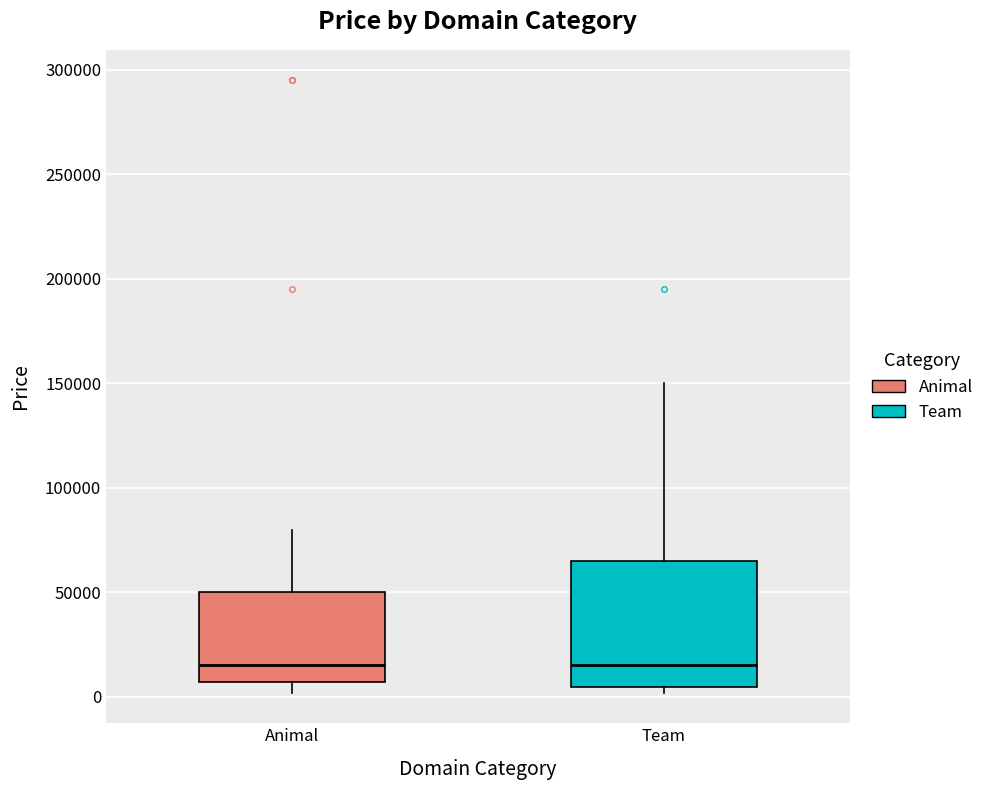

Reading left to right, transcribe this box plot: for each box, give where its median line is, the range the box spans, and where its two whiskers end, as read against the y-axis. The values are not printed on the chart, so give them approximately, as read against the axis.

Animal: median 15000, box 5000 to 50000, whiskers 0 to 80000
Team: median 15000, box 5000 to 65000, whiskers 0 to 150000